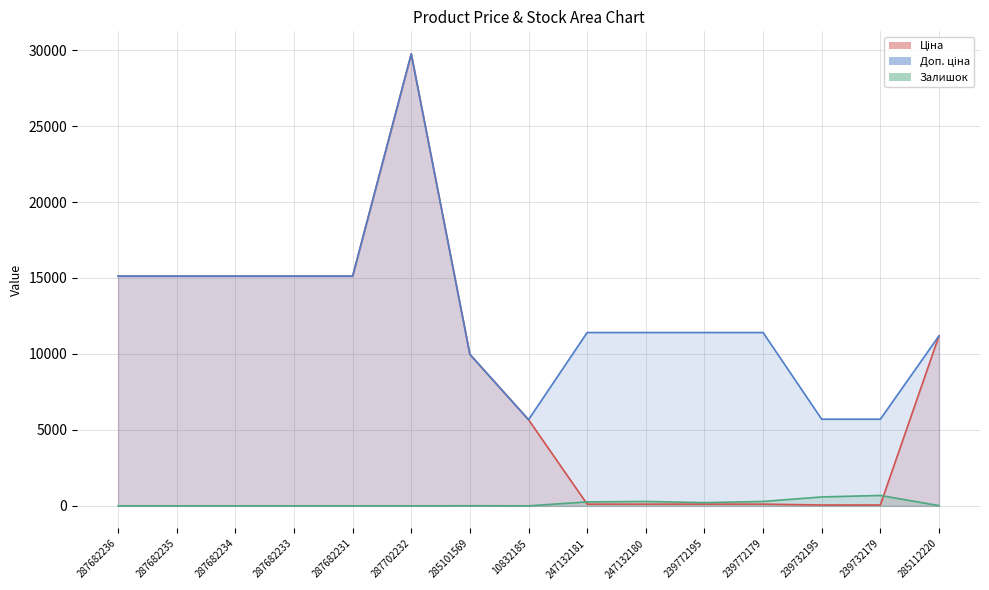

Does the chart display data point markers on the line(s)?

No